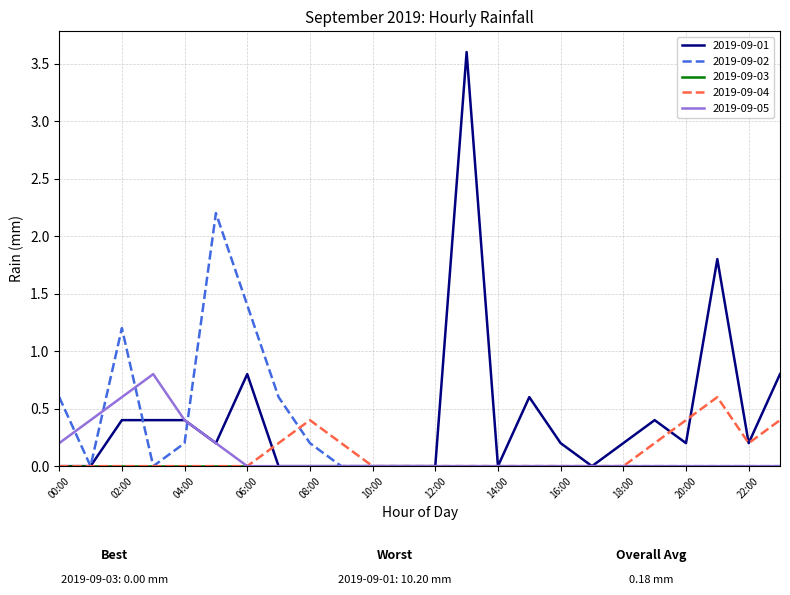

Which series has the largest total across all categories?

2019-09-01